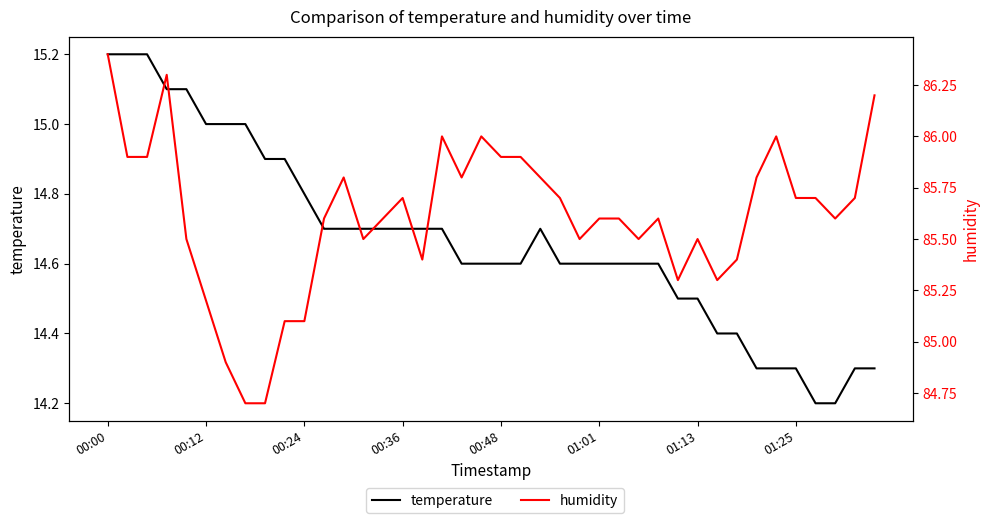

Which series has the widest spread of values?

humidity